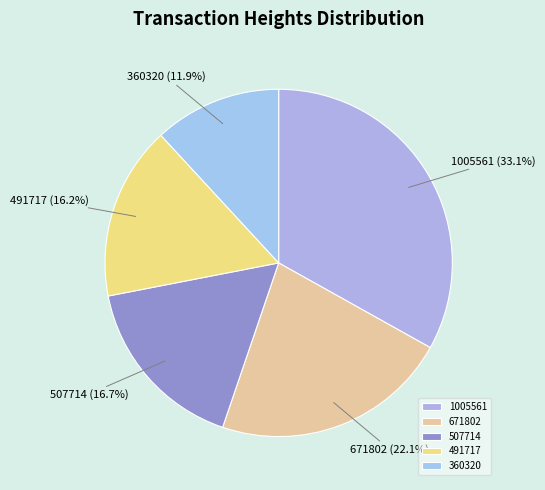

Approximately how many times larger is the value at 671802 compared to 360320?

1.9